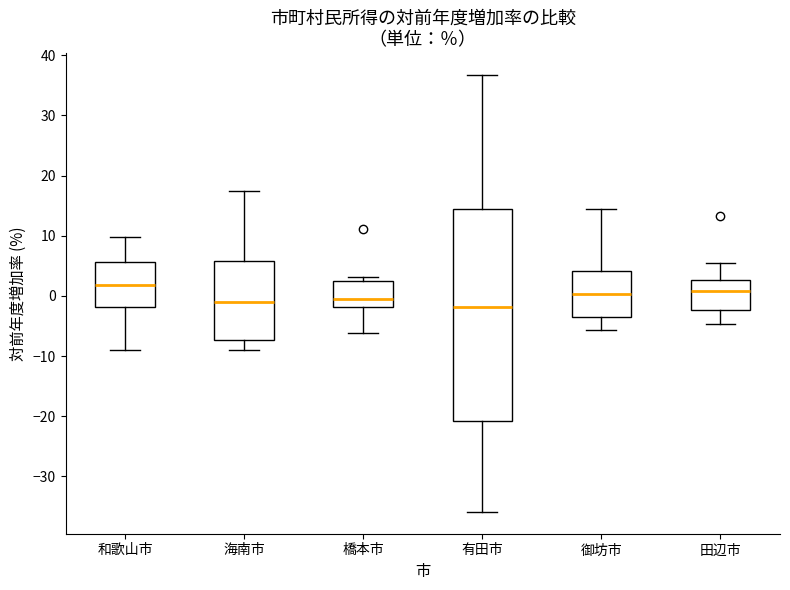

Comparing the boxes themselves (not the whiskers), which one is the tallest?

有田市